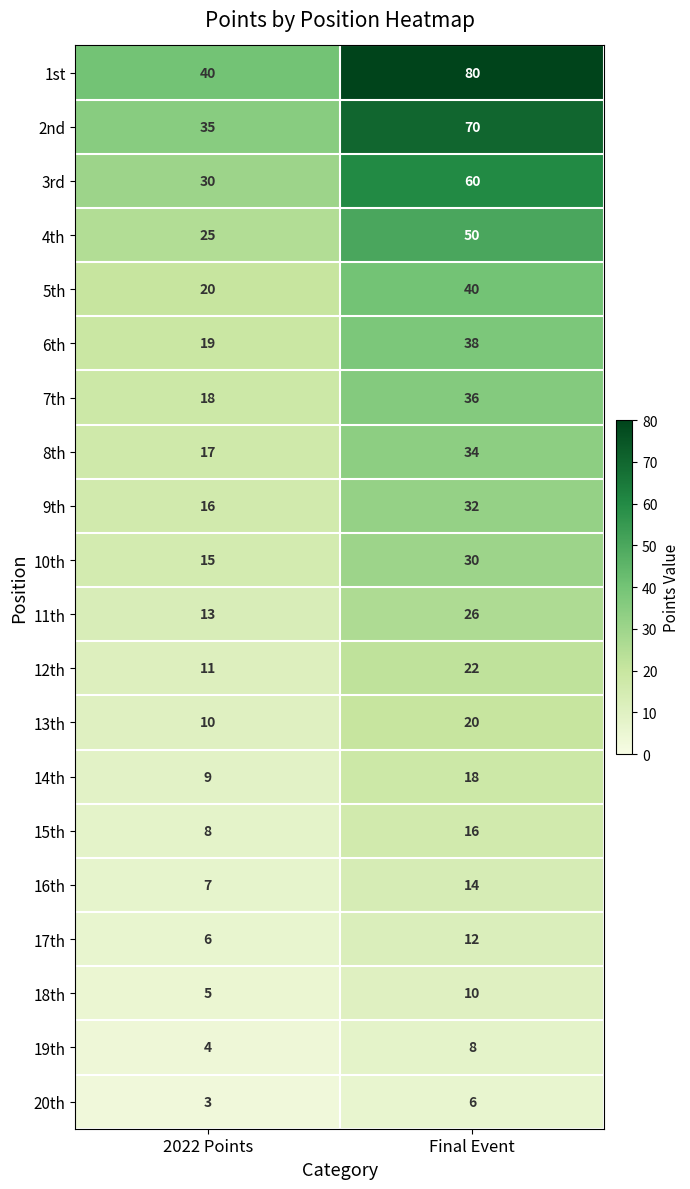

Rank the series by their maximum value, from highest to lowest.

1st, 2nd, 3rd, 4th, 5th, 6th, 7th, 8th, 9th, 10th, 11th, 12th, 13th, 14th, 15th, 16th, 17th, 18th, 19th, 20th